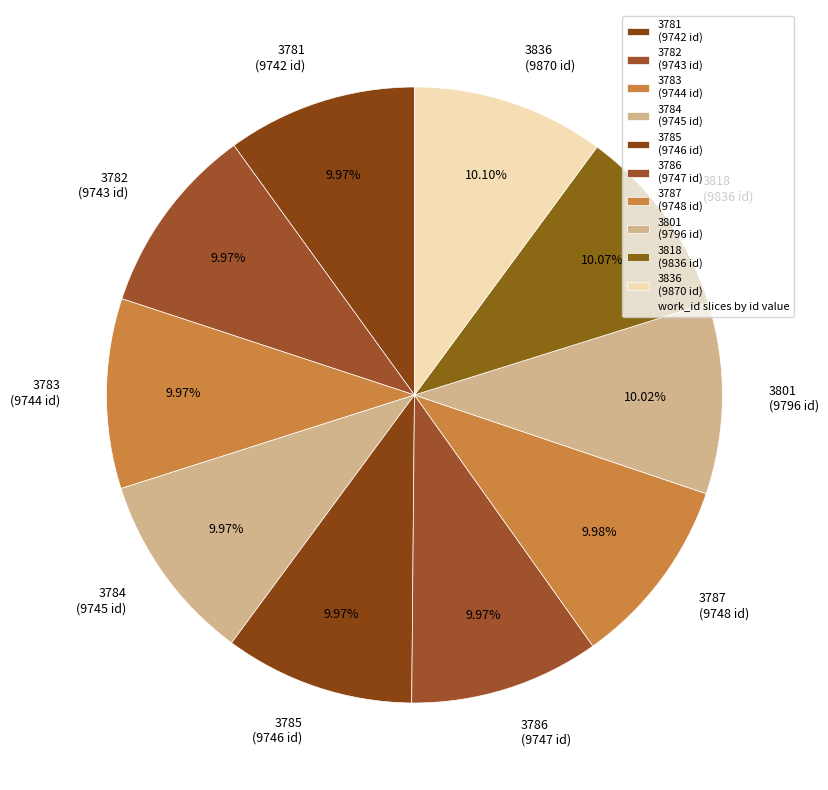

Do 3786 and 3818 together represent more than half of the pie?

No